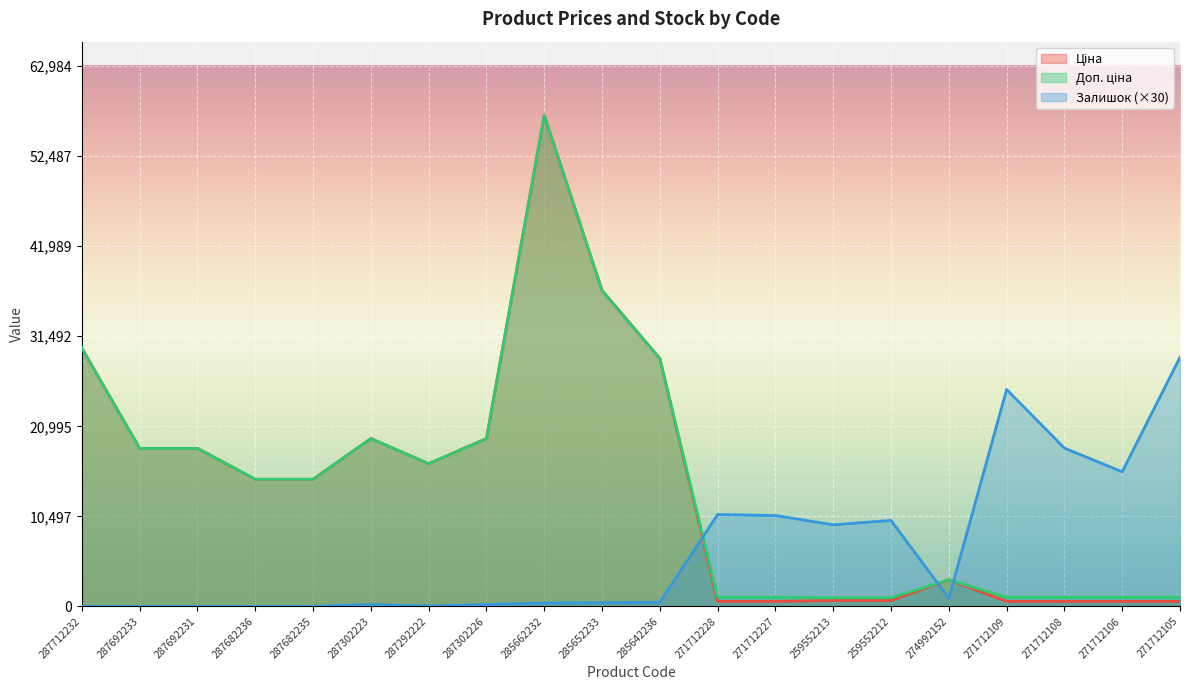

How many positive values does the Залишок series have?

15